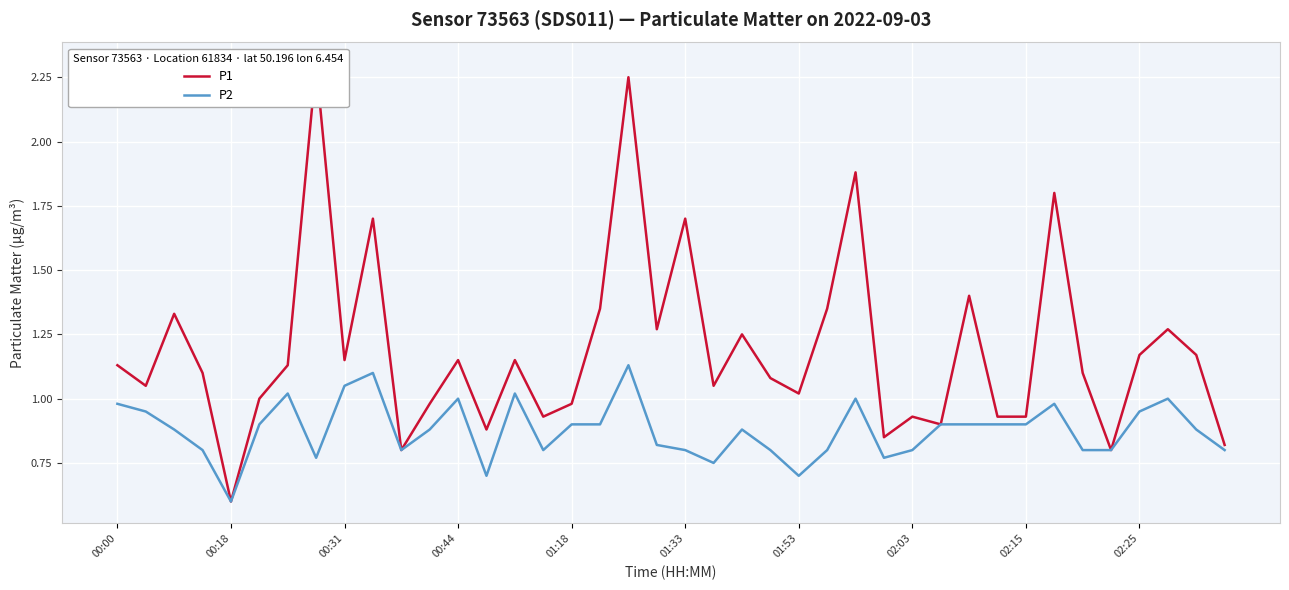

At which label is P2 closest to 0?

00:18